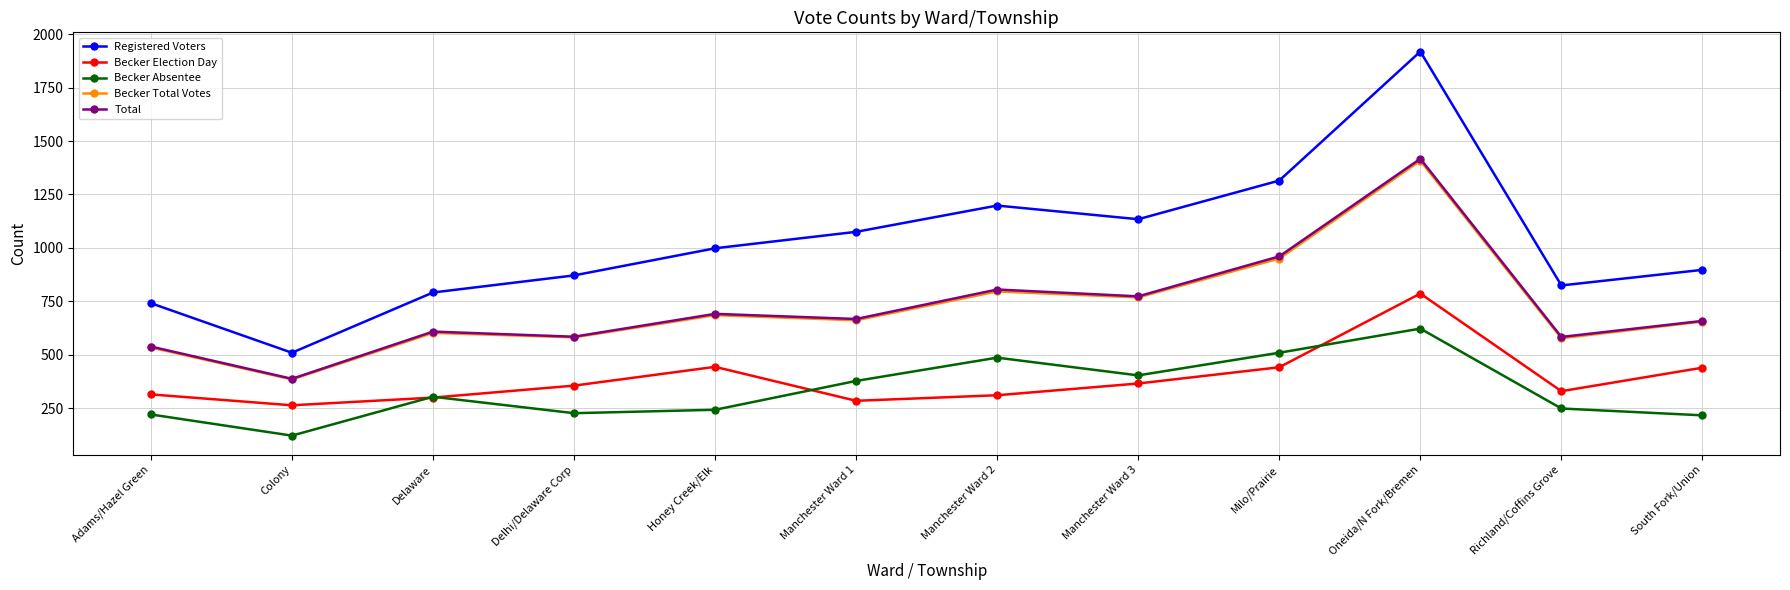

What is the difference between the highest and lowest values at Honey Creek/Elk?

756